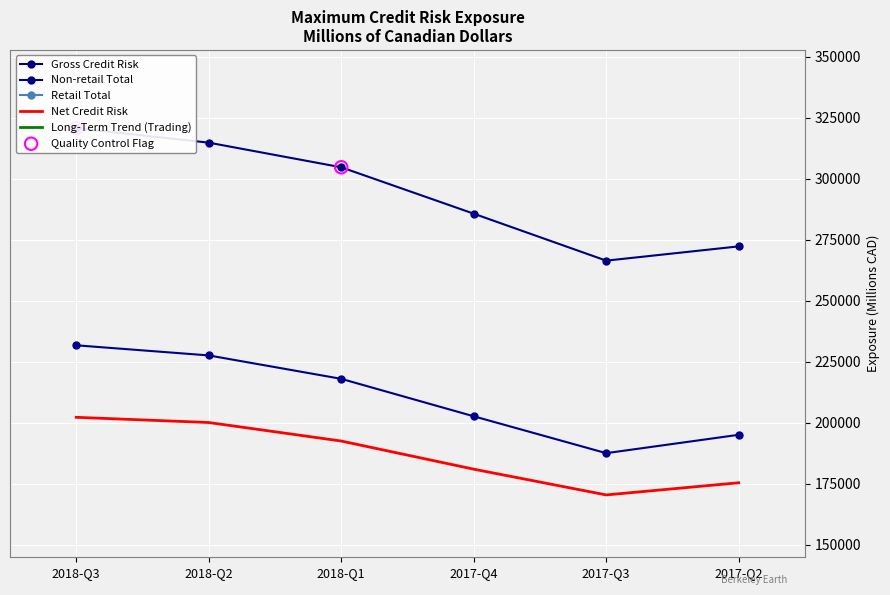

Is the value of Non-retail Total at 2017-Q3 greater than the value of Net Credit Risk at 2018-Q3?

No